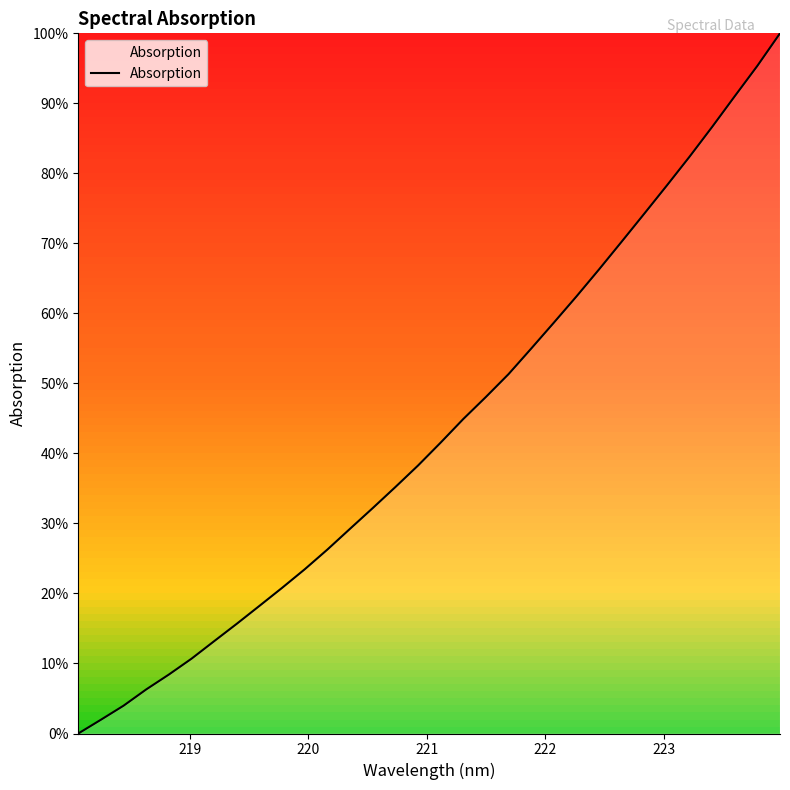

What is the average value?

43.4